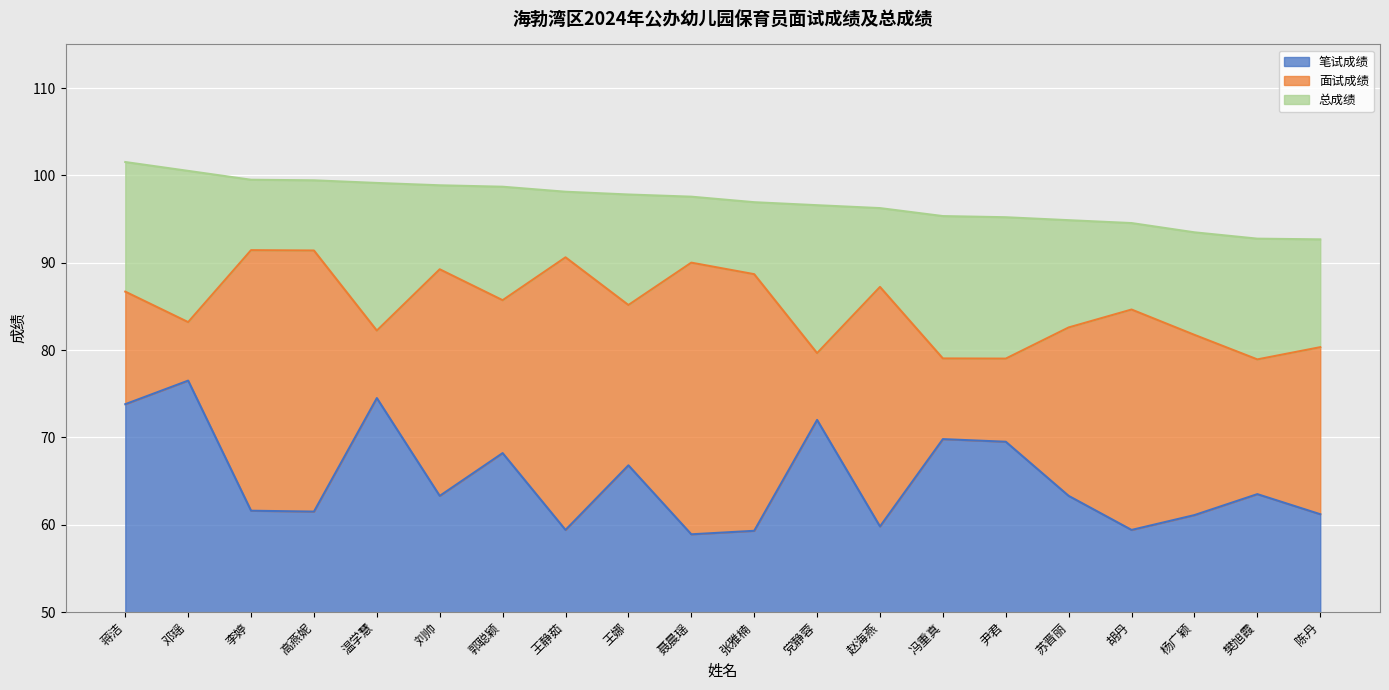

True or false: 笔试成绩 and 总成绩 intersect in this chart.

False